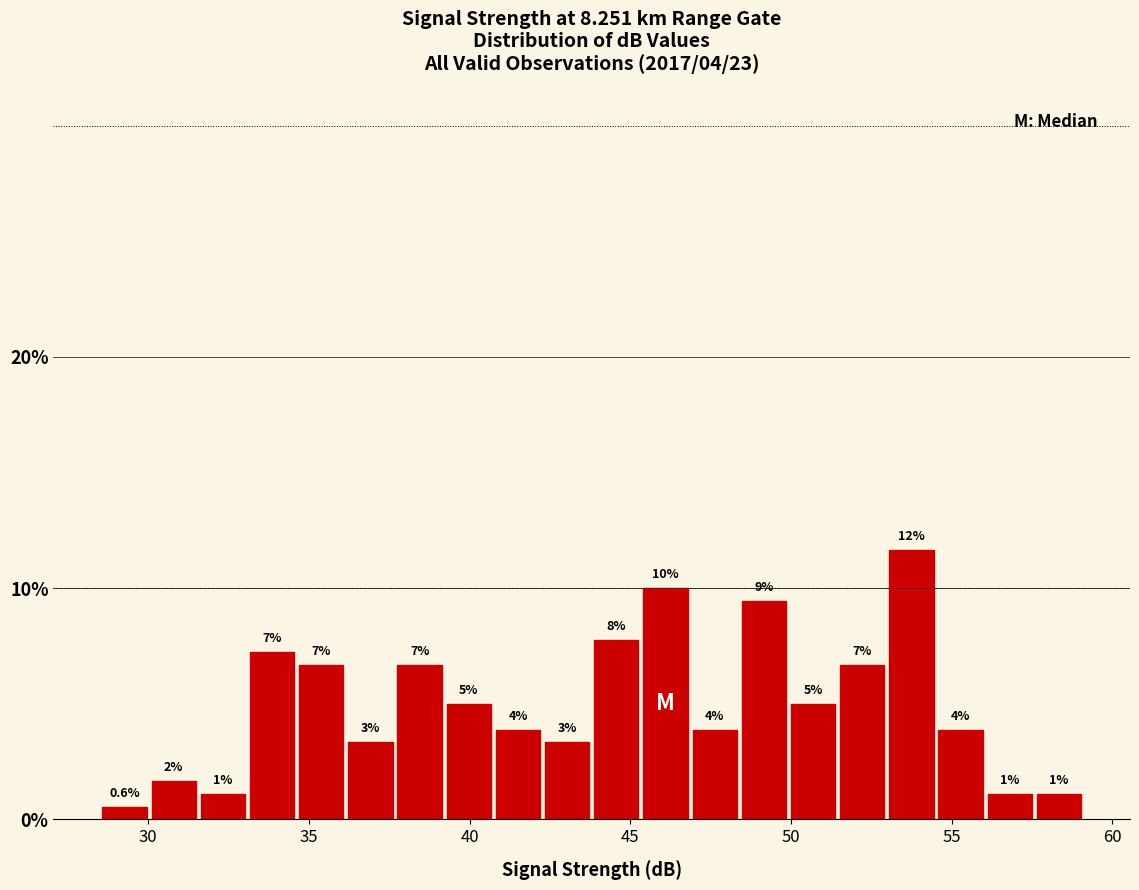

Read against the x-axis, roughly where is the centre of the tallest bar?

53.5